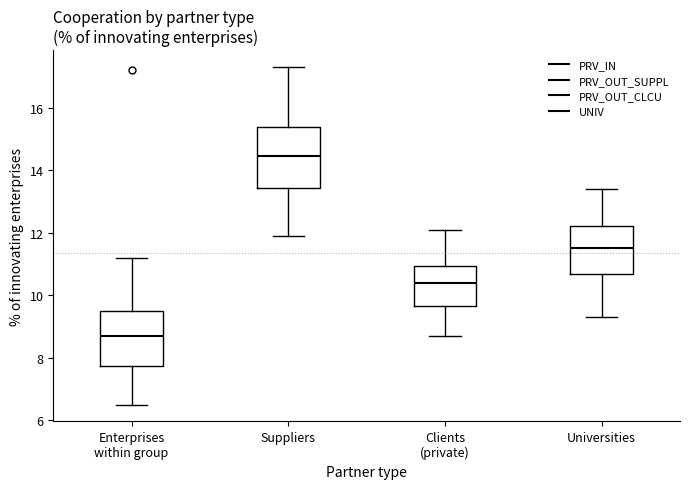

Reading left to right, read every box against the y-axis: the position of its median line, the range the box covers, and the ends of its whiskers. The values are not printed on the chart, so give them approximately, as read against the axis.

Enterprises within group: median 8.8, box 7.8 to 9.6, whiskers 6.6 to 11.2
Suppliers: median 14.4, box 13.4 to 15.4, whiskers 12.0 to 17.4
Clients (private): median 10.4, box 9.6 to 11.0, whiskers 8.8 to 12.2
Universities: median 11.6, box 10.6 to 12.2, whiskers 9.4 to 13.4